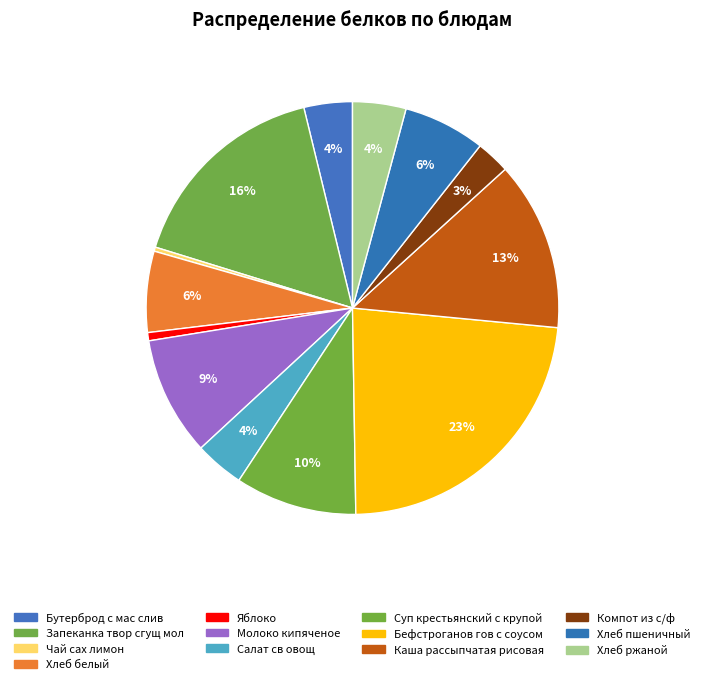

Between Яблоко and Чай сах лимон, which is larger?

Яблоко